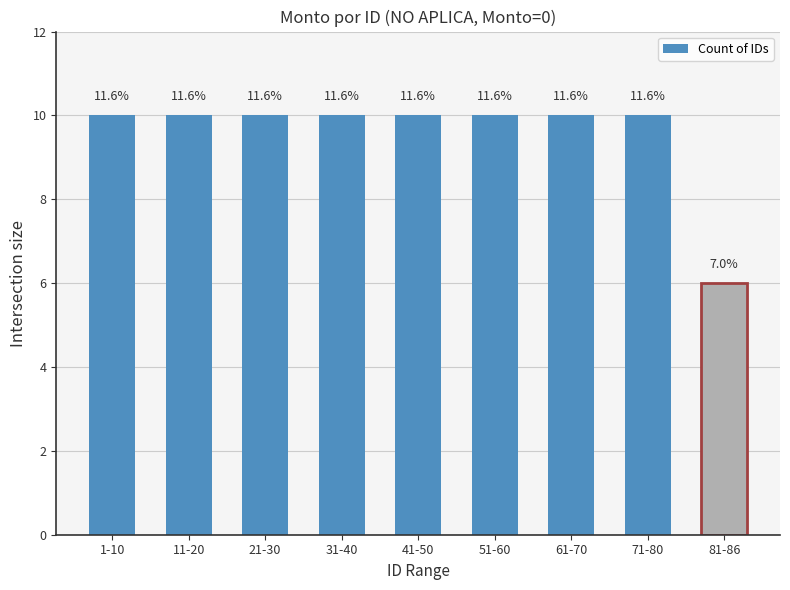

True or false: the data shows 7 at 11-20.

False